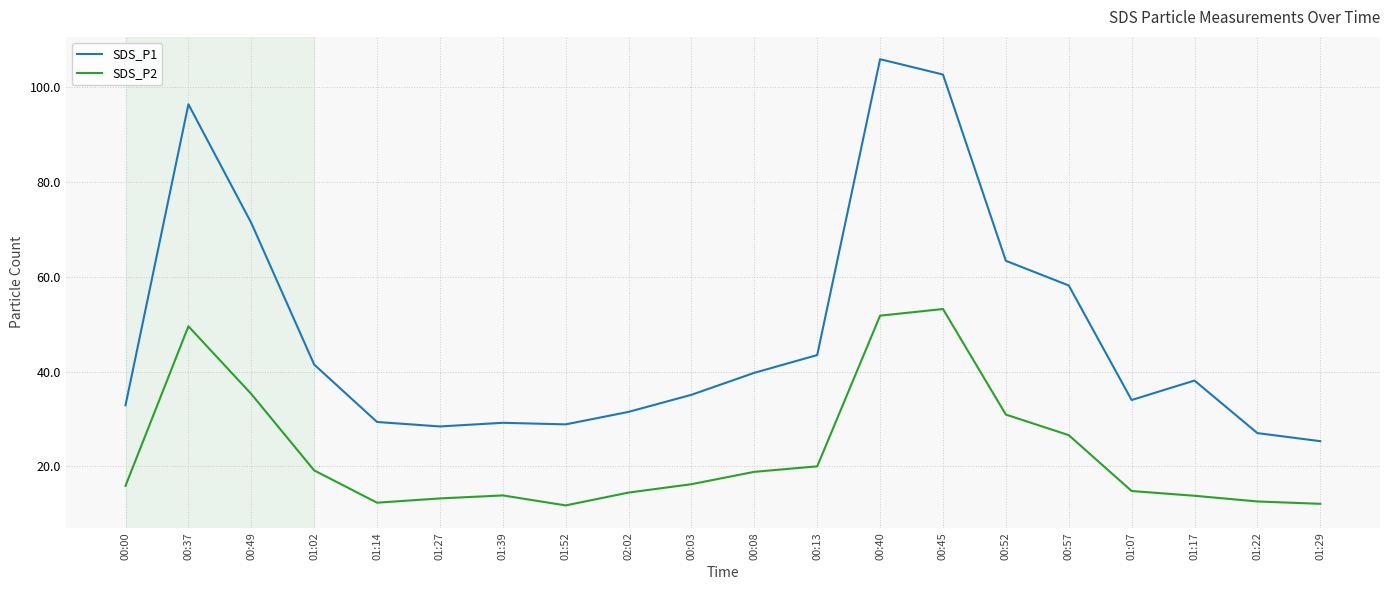

True or false: SDS_P2 and SDS_P1 intersect in this chart.

False